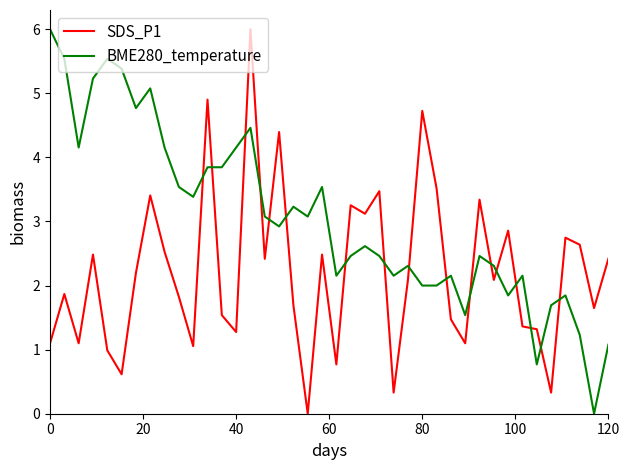

What is the maximum value for BME280_temperature?

6.0